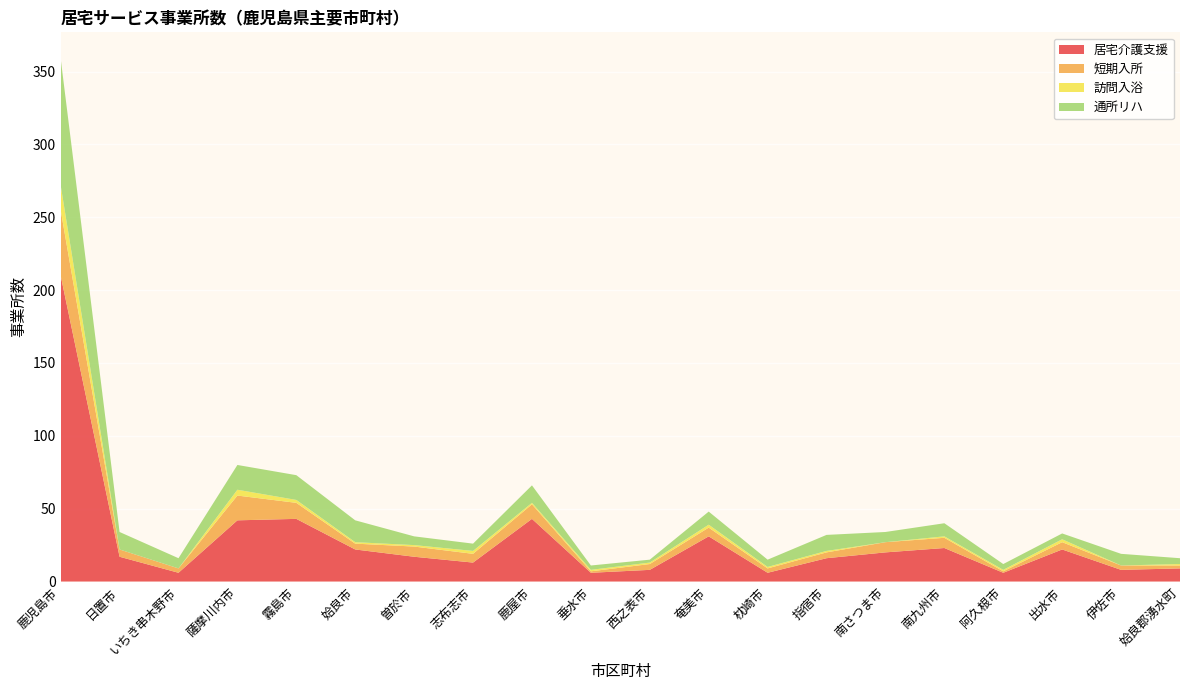

Reading left to right, list all the values displayed in this chart.

居宅介護支援: 鹿児島市=210	日置市=17	いちき串木野市=6	薩摩川内市=42	霧島市=43	姶良市=22	曽於市=17	志布志市=13	鹿屋市=43	垂水市=6	西之表市=8	奄美市=31	枕崎市=6	指宿市=16	南さつま市=20	南九州市=23	阿久根市=6	出水市=22	伊佐市=8	姶良郡湧水町=9
短期入所: 鹿児島市=45	日置市=5	いちき串木野市=3	薩摩川内市=17	霧島市=11	姶良市=4	曽於市=7	志布志市=6	鹿屋市=10	垂水市=1	西之表市=4	奄美市=6	枕崎市=3	指宿市=4	南さつま市=7	南九州市=7	阿久根市=1	出水市=5	伊佐市=3	姶良郡湧水町=2
訪問入浴: 鹿児島市=17	日置市=0	いちき串木野市=0	薩摩川内市=4	霧島市=2	姶良市=1	曽於市=1	志布志市=2	鹿屋市=1	垂水市=1	西之表市=1	奄美市=2	枕崎市=1	指宿市=1	南さつま市=0	南九州市=1	阿久根市=1	出水市=2	伊佐市=0	姶良郡湧水町=1
通所リハ: 鹿児島市=87	日置市=12	いちき串木野市=7	薩摩川内市=17	霧島市=17	姶良市=15	曽於市=6	志布志市=5	鹿屋市=12	垂水市=3	西之表市=2	奄美市=9	枕崎市=5	指宿市=11	南さつま市=7	南九州市=9	阿久根市=4	出水市=4	伊佐市=8	姶良郡湧水町=4